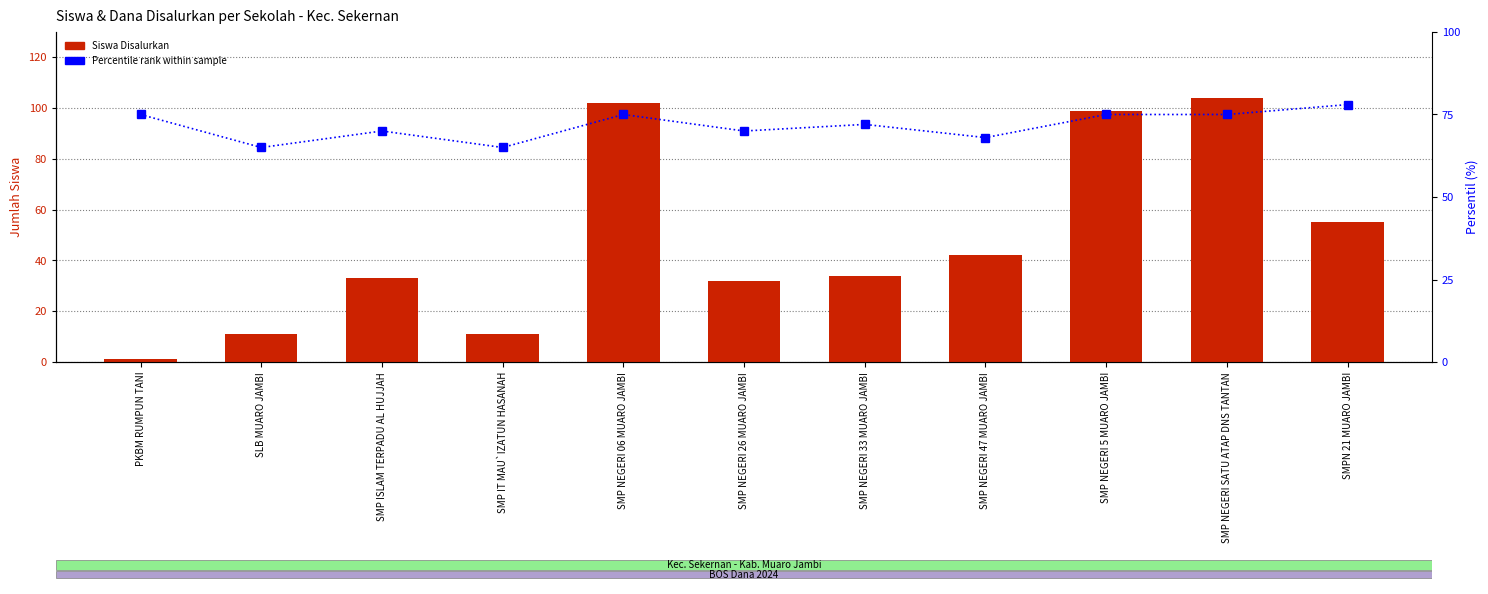

The value of Siswa Disalurkan at SMP IT MAU`IZATUN HASANAH is 4. True or false?

False